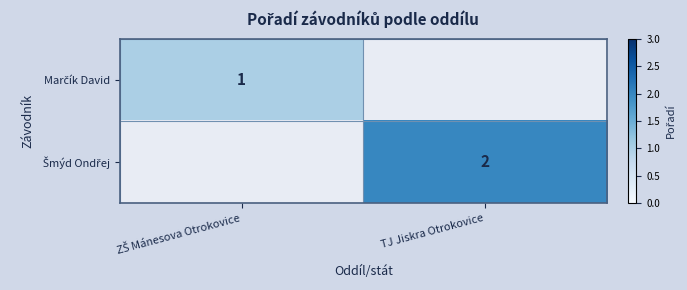

How many categories are shown in the chart?

2